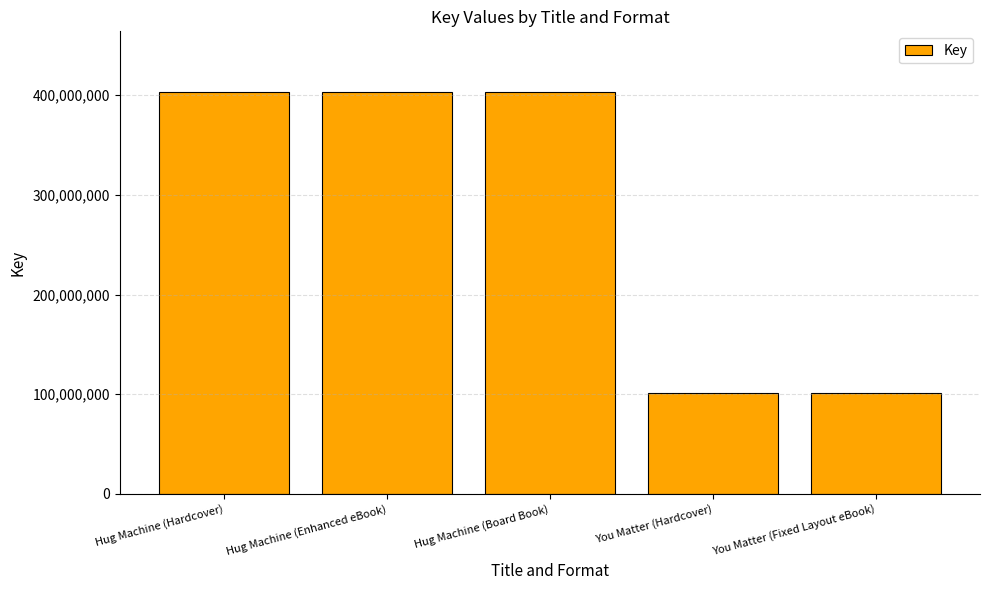

What is the average value?

282488558